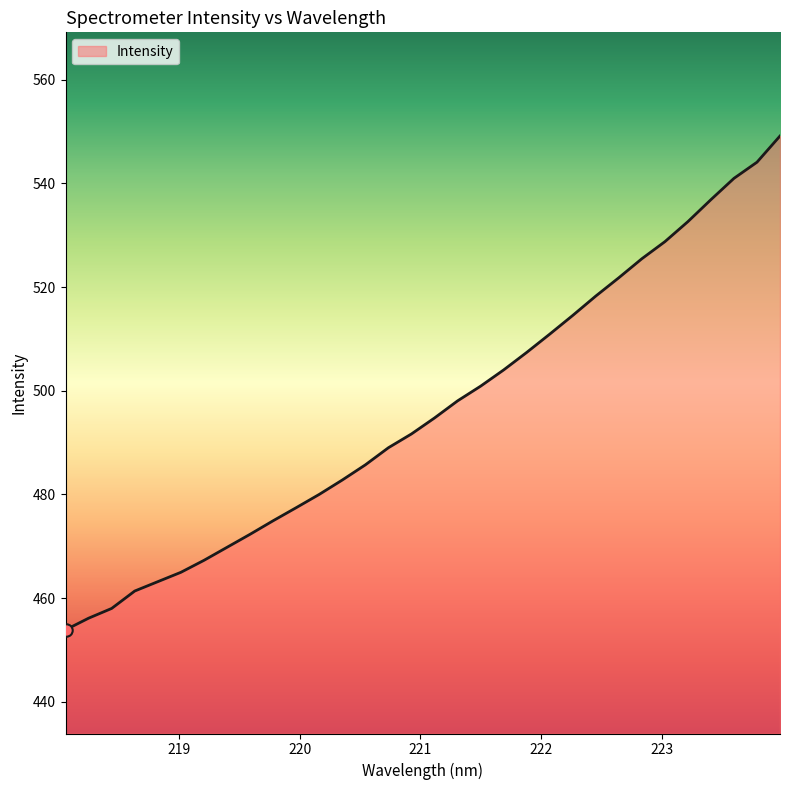

What is the minimum value shown in the chart?

453.9